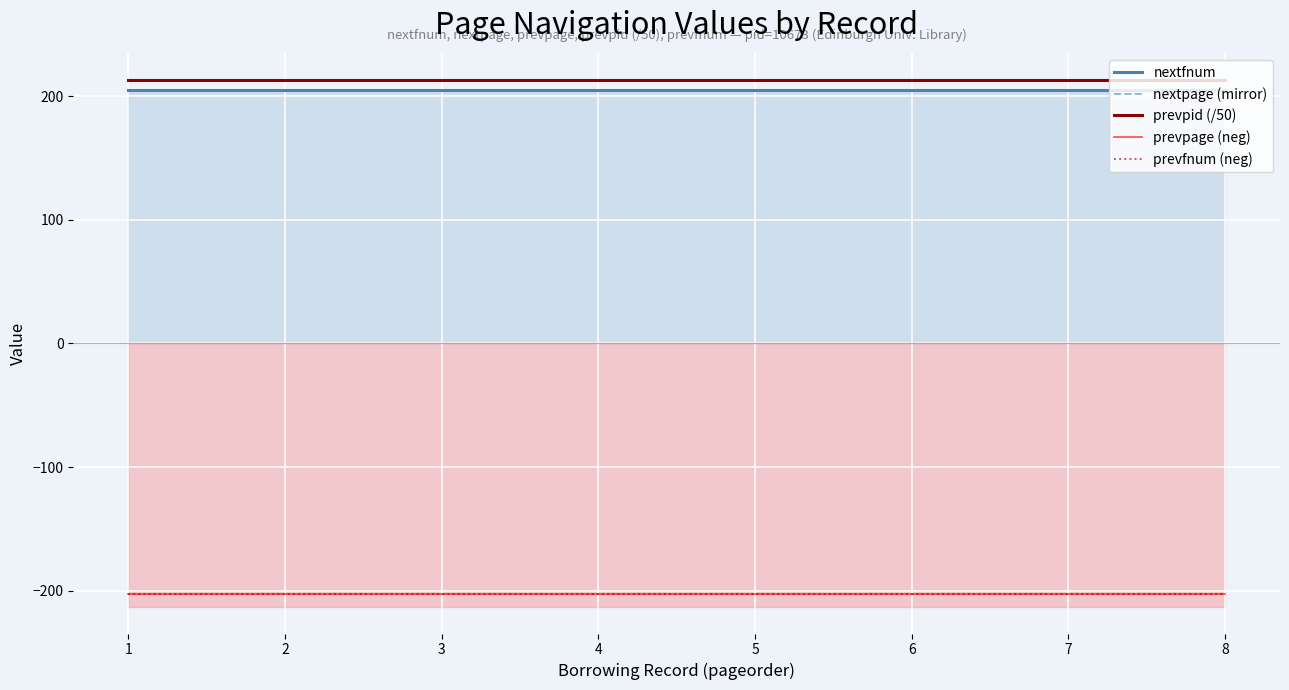

What is the total value across all series at 4?

217.4